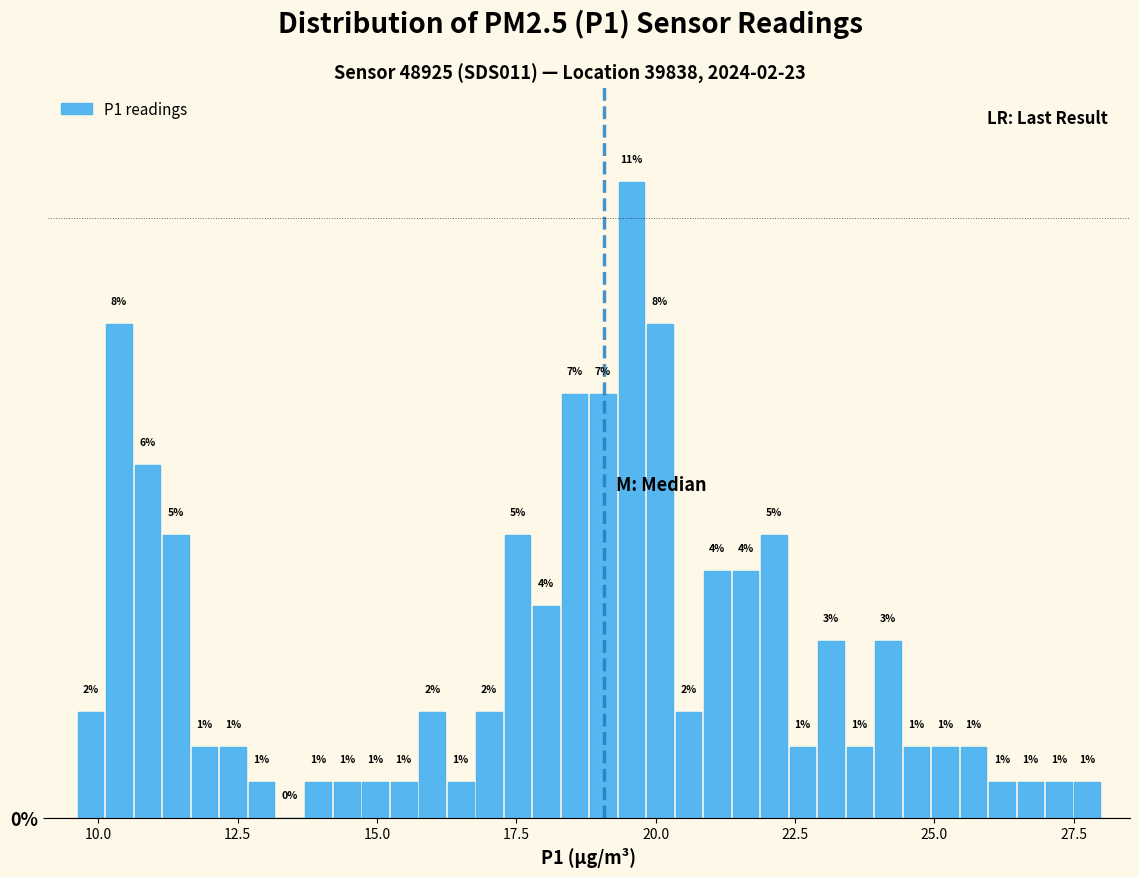

Around what value on the x-axis is the tallest bar? Give the approximate position of its centre, as read against the axis.

19.5